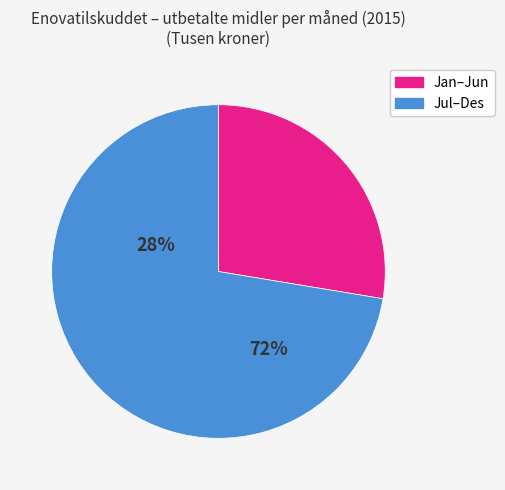

Does any single category account for the majority?

Yes